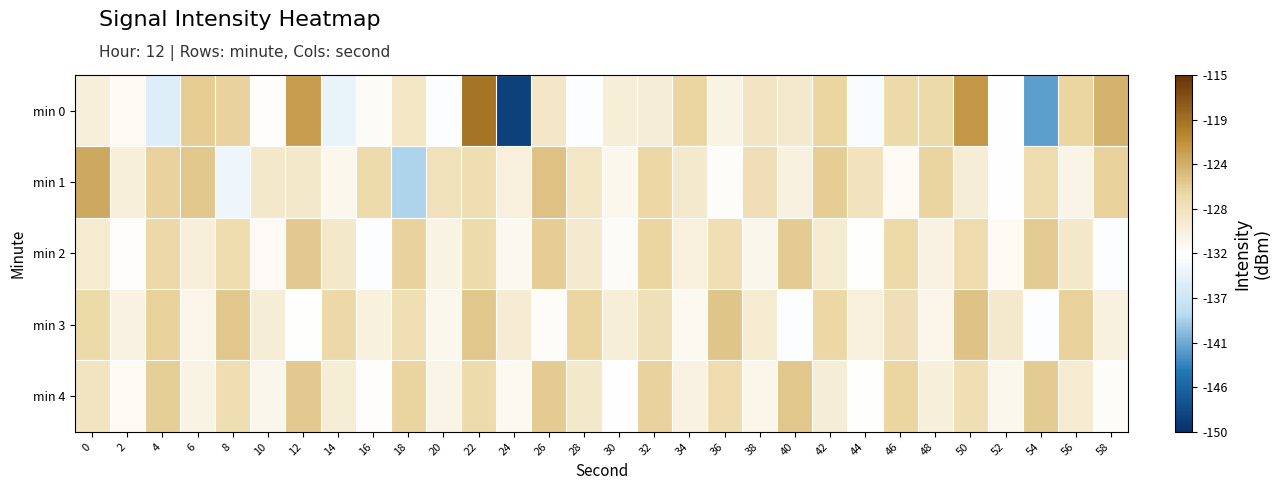

What is the total value across all series at 46?

-640.0